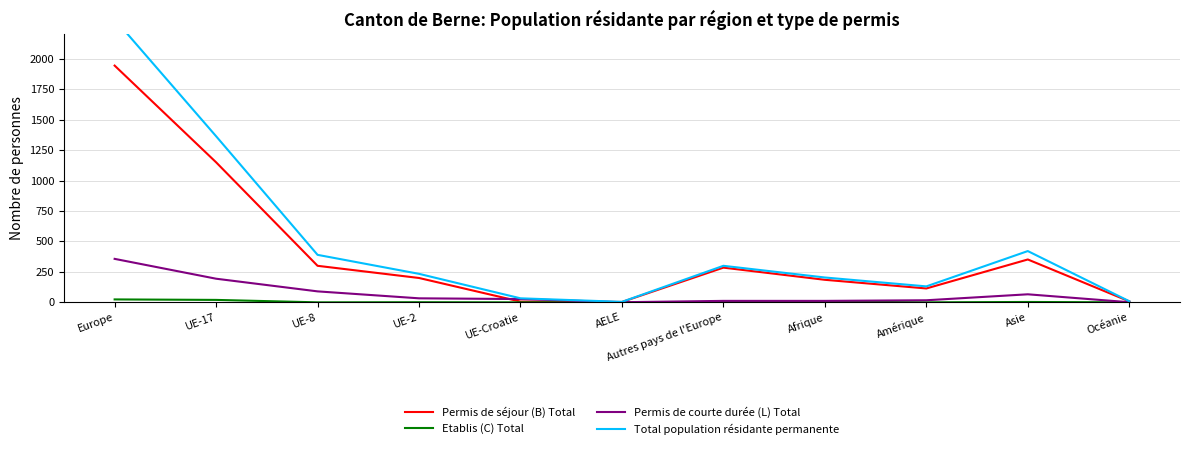

What is the label of the 2nd point from the left?

UE-17